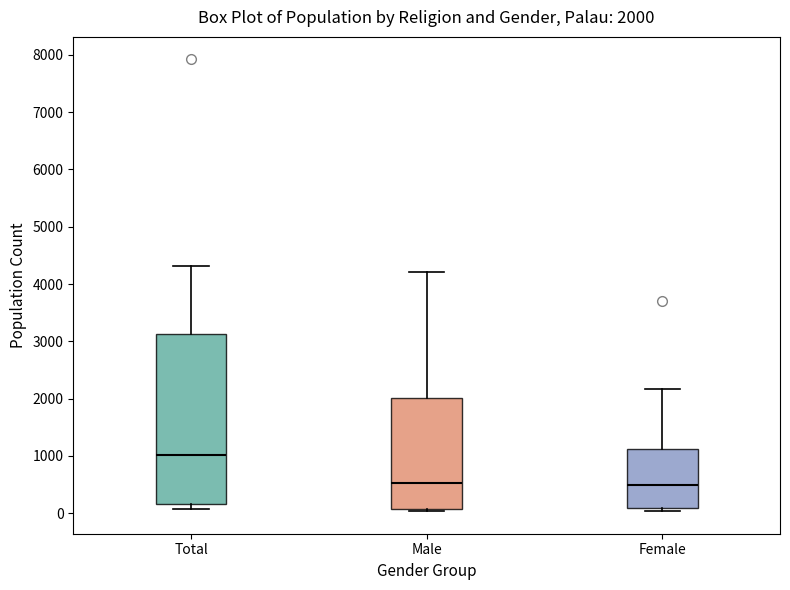

Which box's median line is the highest?

Total